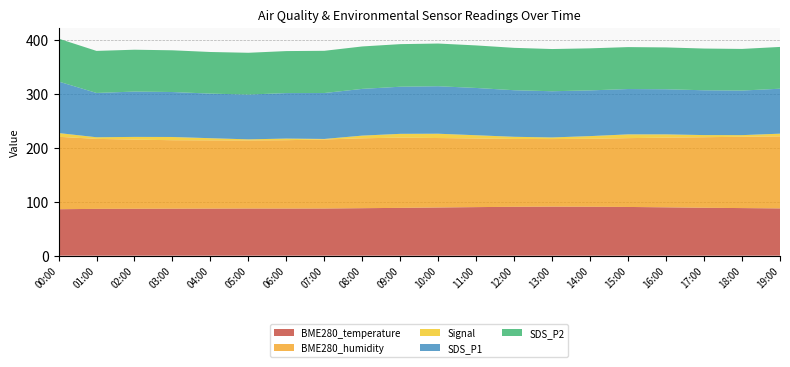

Is it true that BME280_temperature equals 122.9 at 15:00?

False